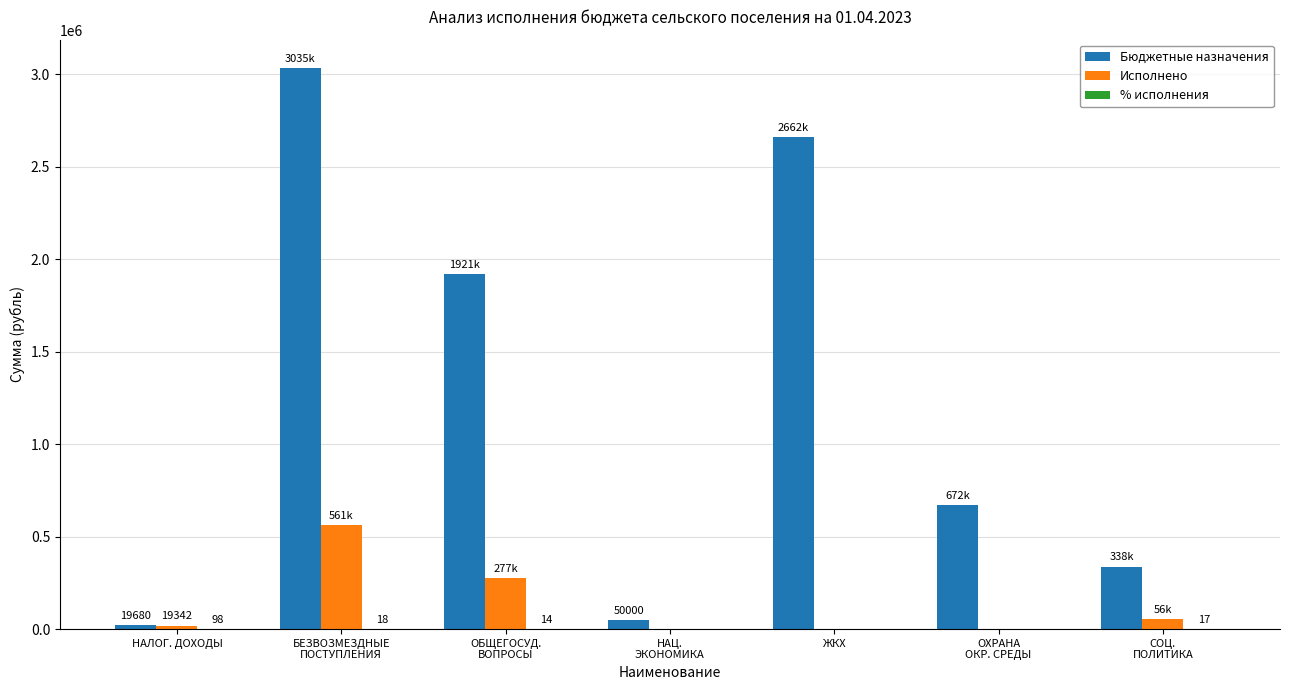

At which category is the sum across all series the highest?

БЕЗВОЗМЕЗДНЫЕ
ПОСТУПЛЕНИЯ